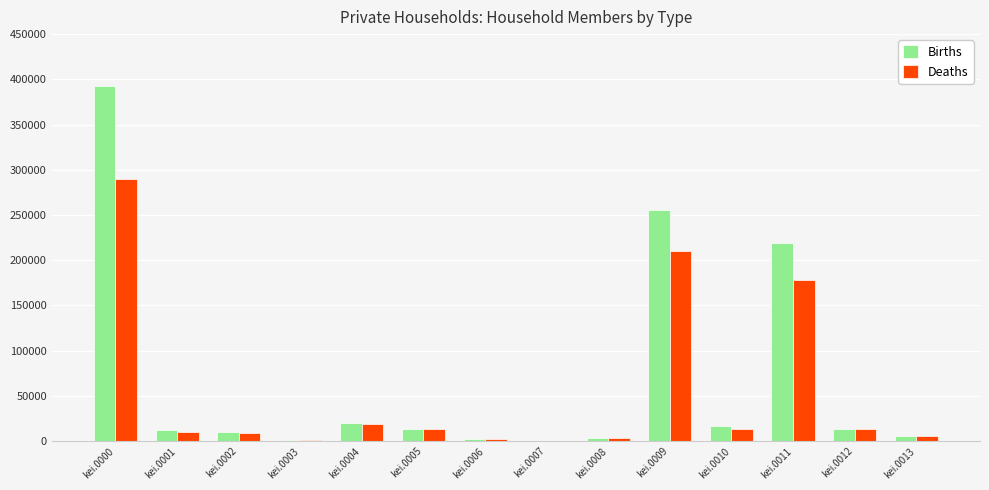

True or false: Births has a value of 392288 at kei.0000.

True